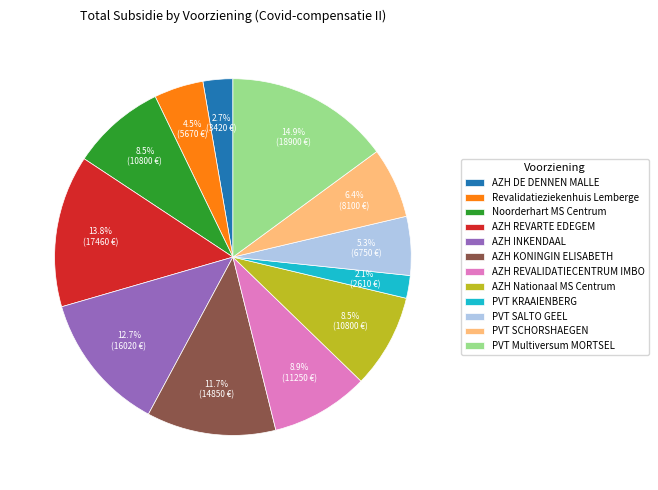

Which slice is the largest?

PVT Multiversum MORTSEL